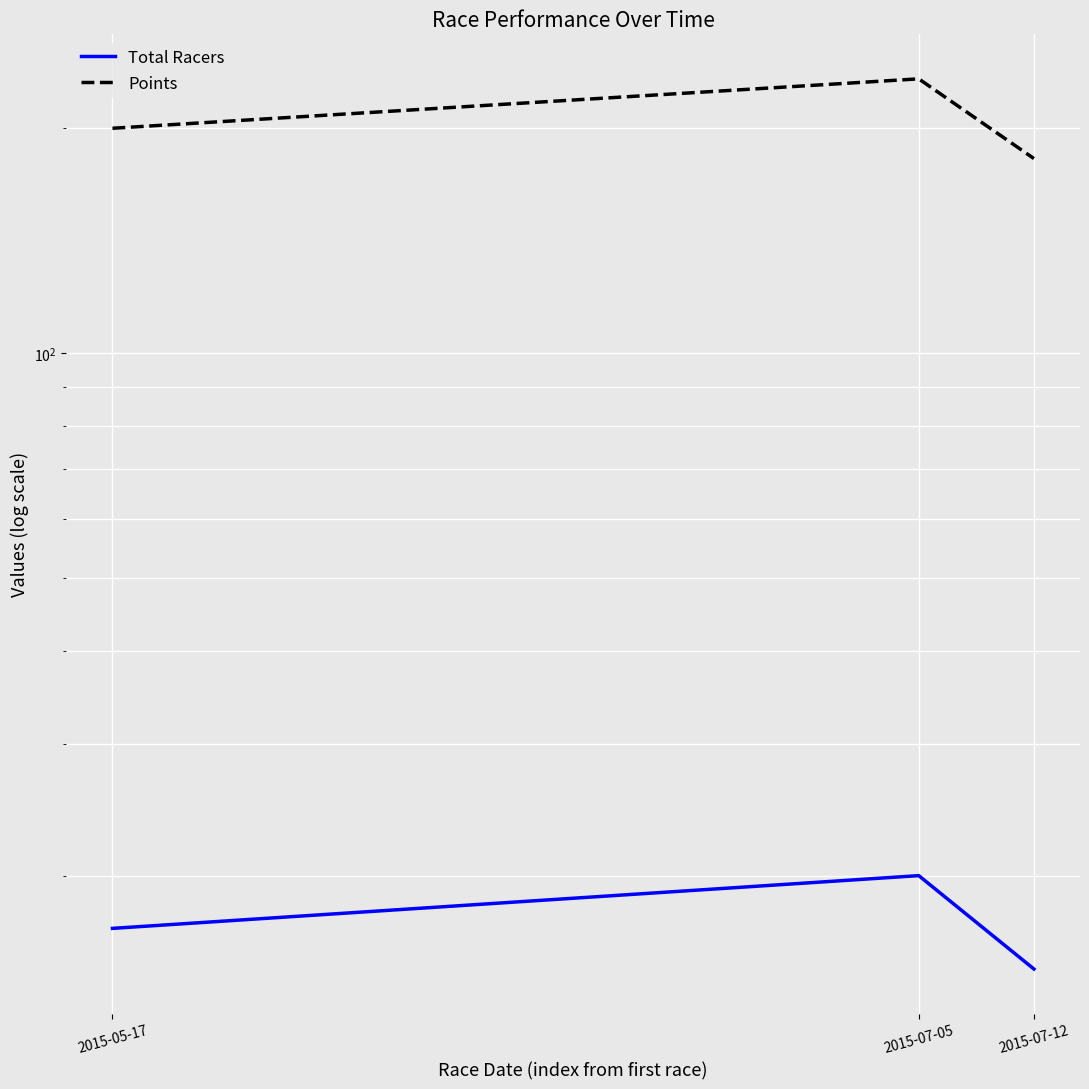

Rank the series at 2015-07-12 from highest to lowest value.

Points, Total Racers